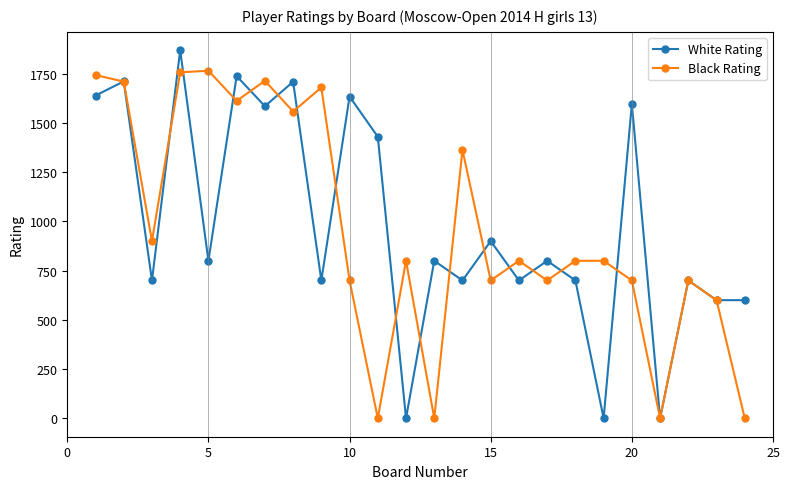

Which series has the largest range (max minus min)?

White Rating